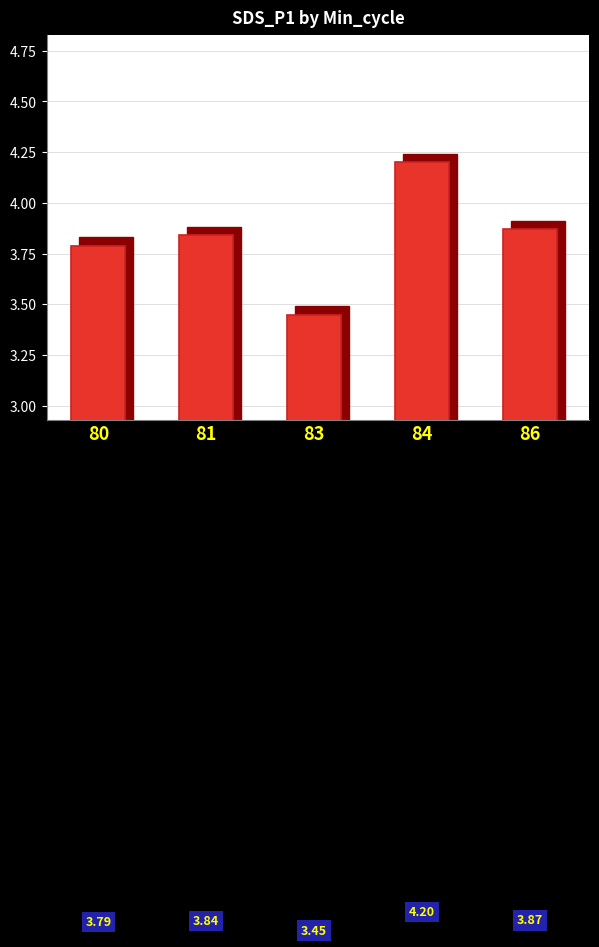

True or false: the data shows 3.8 at 80.

True